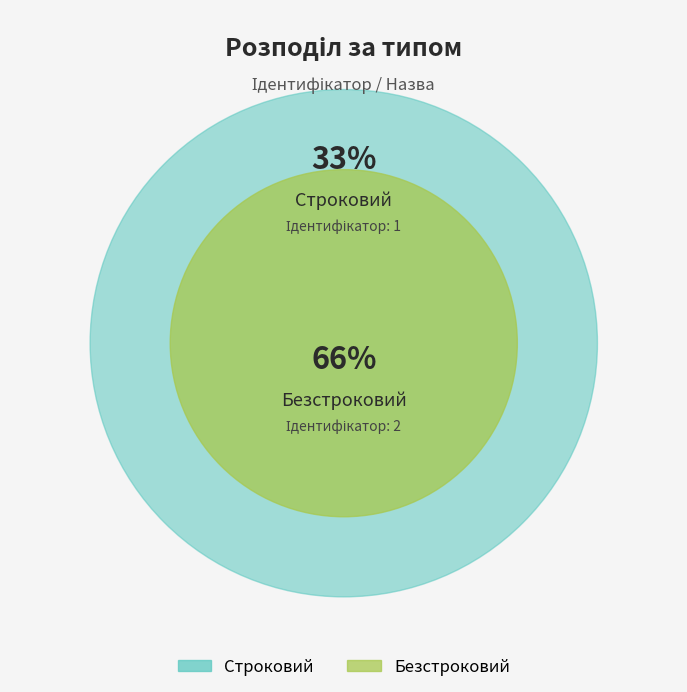

Do Безстроковий and Строковий together represent more than half of the pie?

Yes